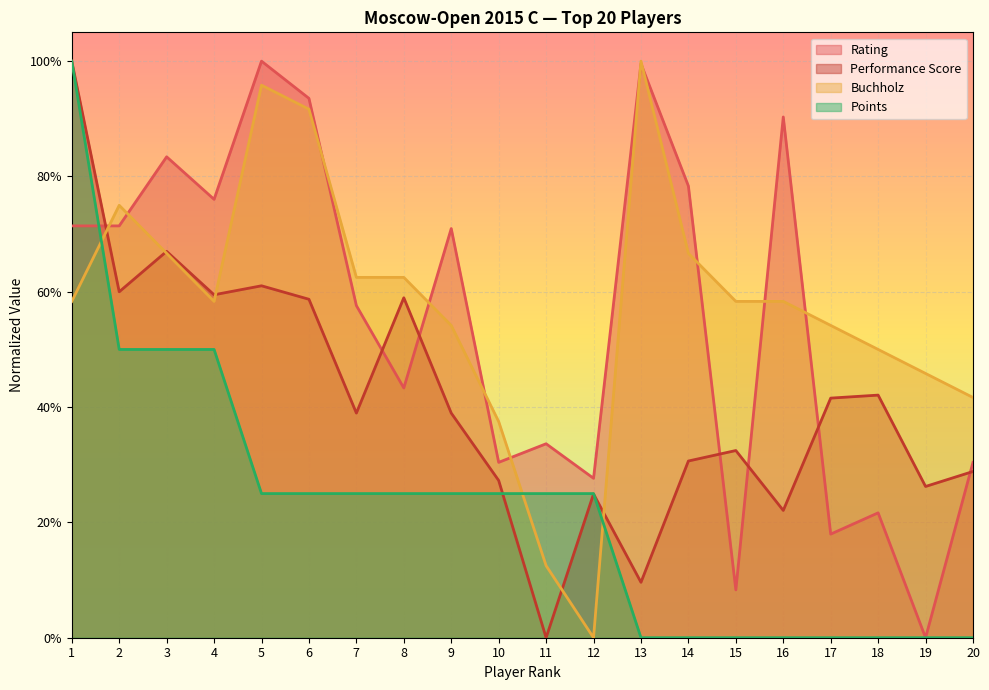

Which series has the widest spread of values?

Performance Score